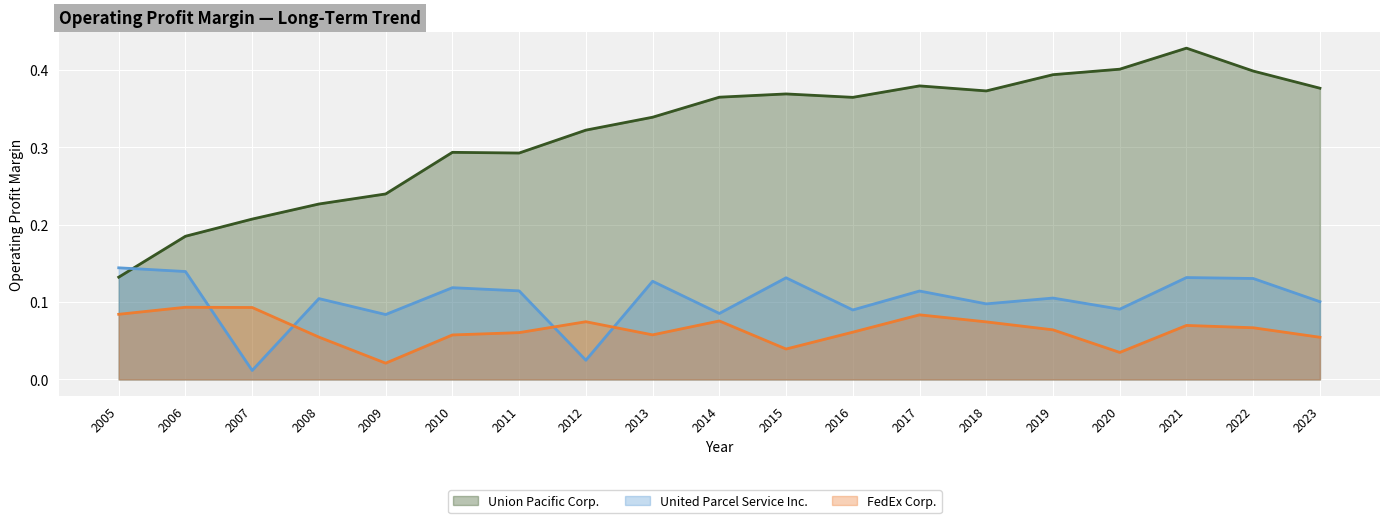

Reading left to right, list all the values displayed in this chart.

United Parcel Service Inc.: 2005=0.1	2006=0.1	2007=0.0	2008=0.1	2009=0.1	2010=0.1	2011=0.1	2012=0.0	2013=0.1	2014=0.1	2015=0.1	2016=0.1	2017=0.1	2018=0.1	2019=0.1	2020=0.1	2021=0.1	2022=0.1	2023=0.1
FedEx Corp.: 2005=0.1	2006=0.1	2007=0.1	2008=0.1	2009=0.0	2010=0.1	2011=0.1	2012=0.1	2013=0.1	2014=0.1	2015=0.0	2016=0.1	2017=0.1	2018=0.1	2019=0.1	2020=0.0	2021=0.1	2022=0.1	2023=0.1
Union Pacific Corp.: 2005=0.1	2006=0.2	2007=0.2	2008=0.2	2009=0.2	2010=0.3	2011=0.3	2012=0.3	2013=0.3	2014=0.4	2015=0.4	2016=0.4	2017=0.4	2018=0.4	2019=0.4	2020=0.4	2021=0.4	2022=0.4	2023=0.4